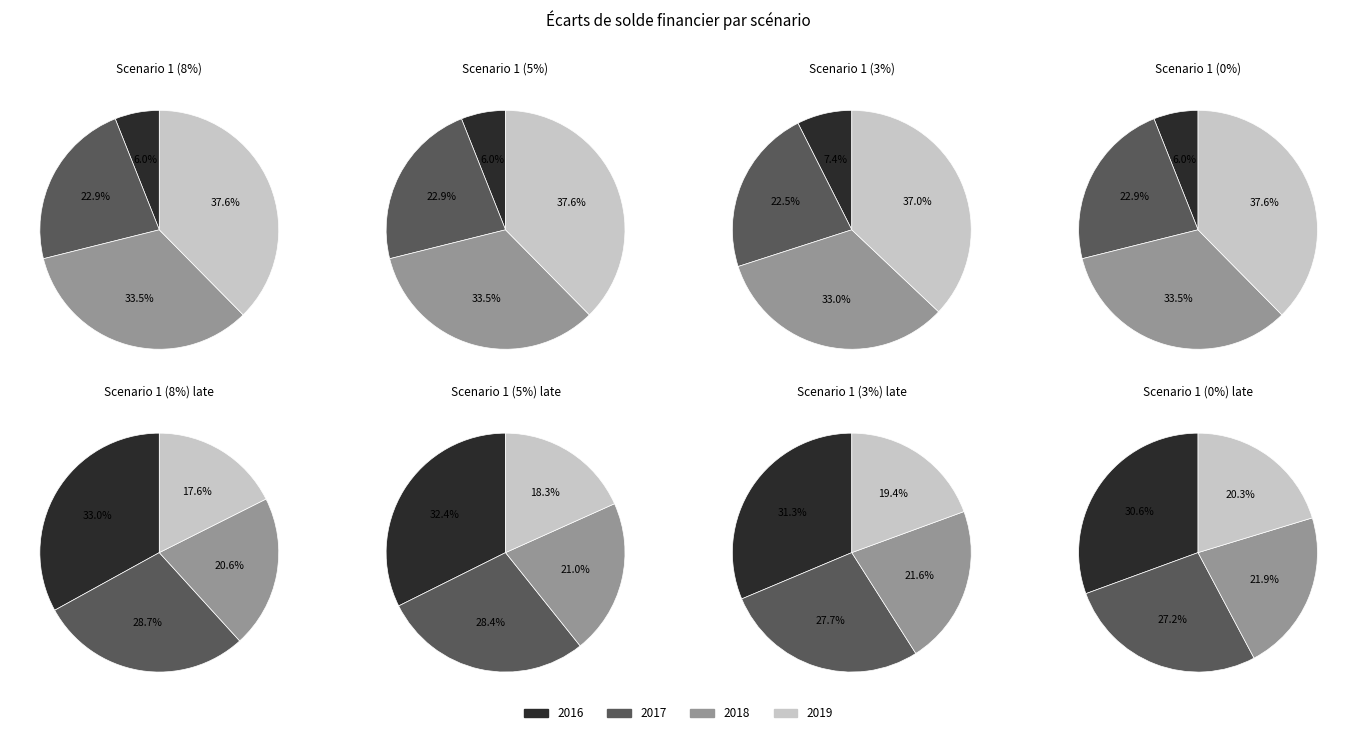

To the nearest percent, what portion does 2016 represent?

6%